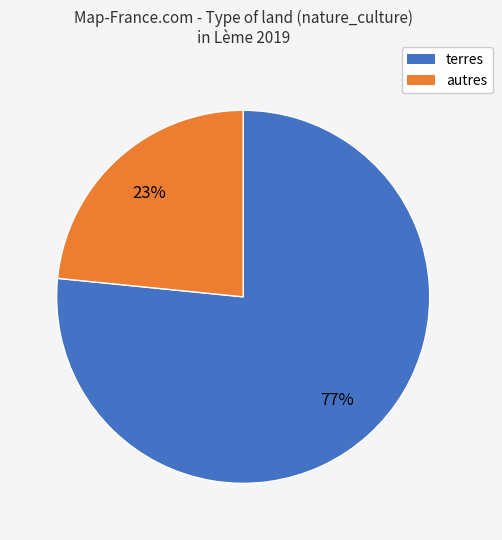

How many slices are in this pie chart?

2